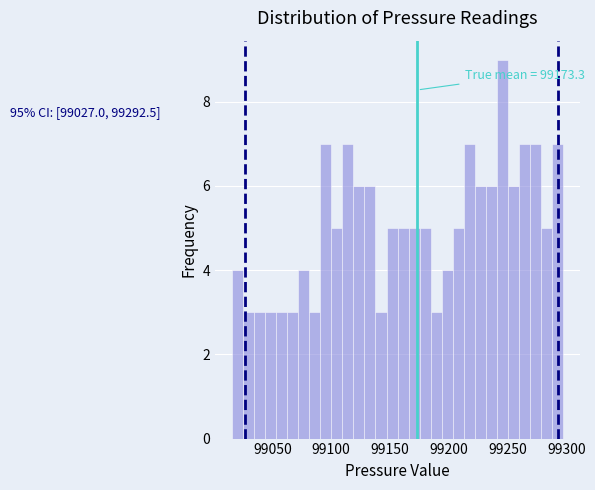

Around what value on the x-axis is the tallest bar? Give the approximate position of its centre, as read against the axis.

99245